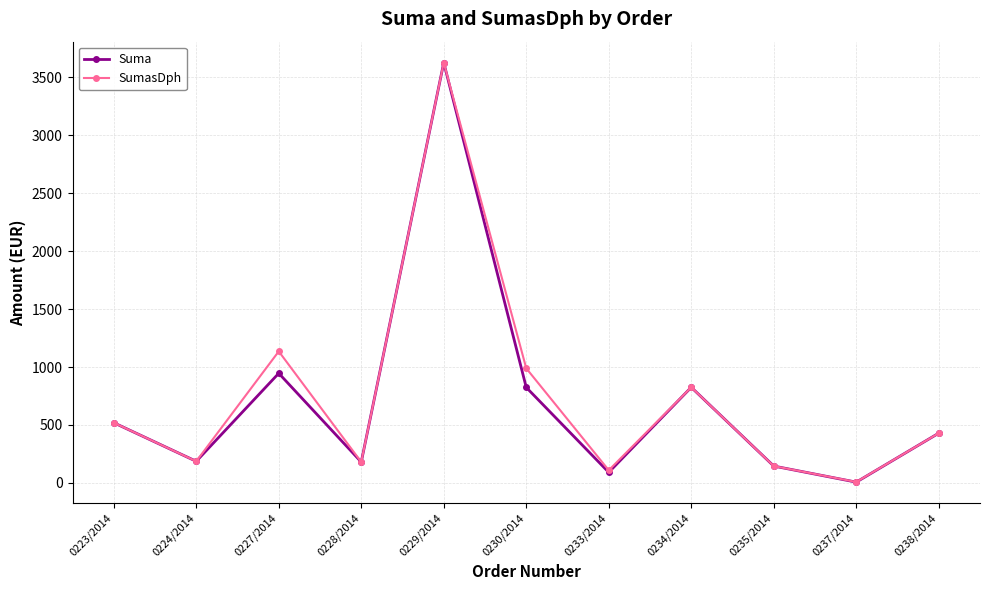

True or false: Suma has more than 1 interior local peaks.

True